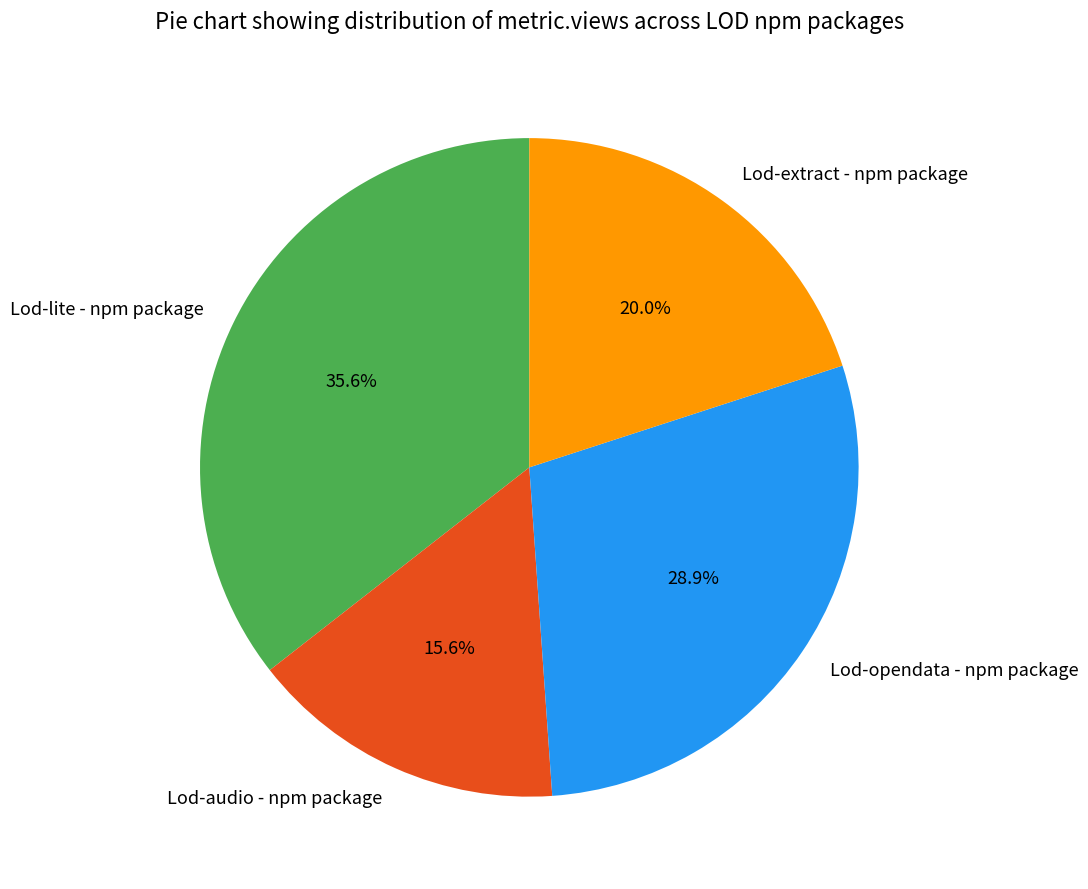

How many segments does this pie chart have?

4